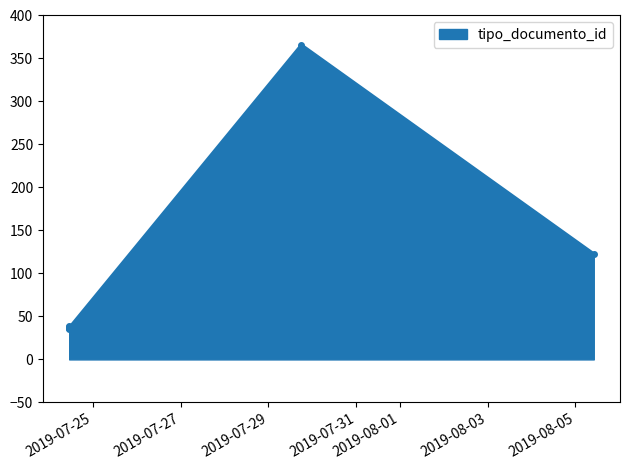

The chart shows a value of 39 at 2019-07-24 10:57:16. True or false?

True